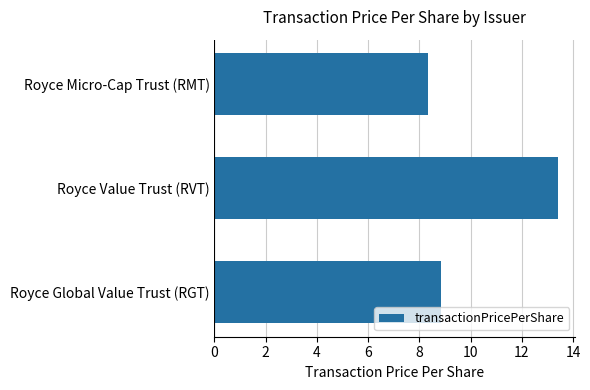

What is the change in value from Royce Global Value Trust (RGT) to Royce Value Trust (RVT)?

+4.6